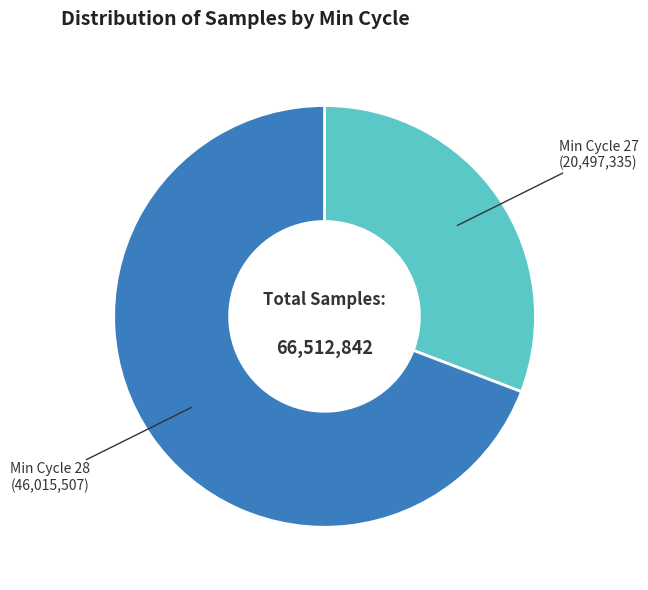

Which slice is the largest?

Min Cycle 28